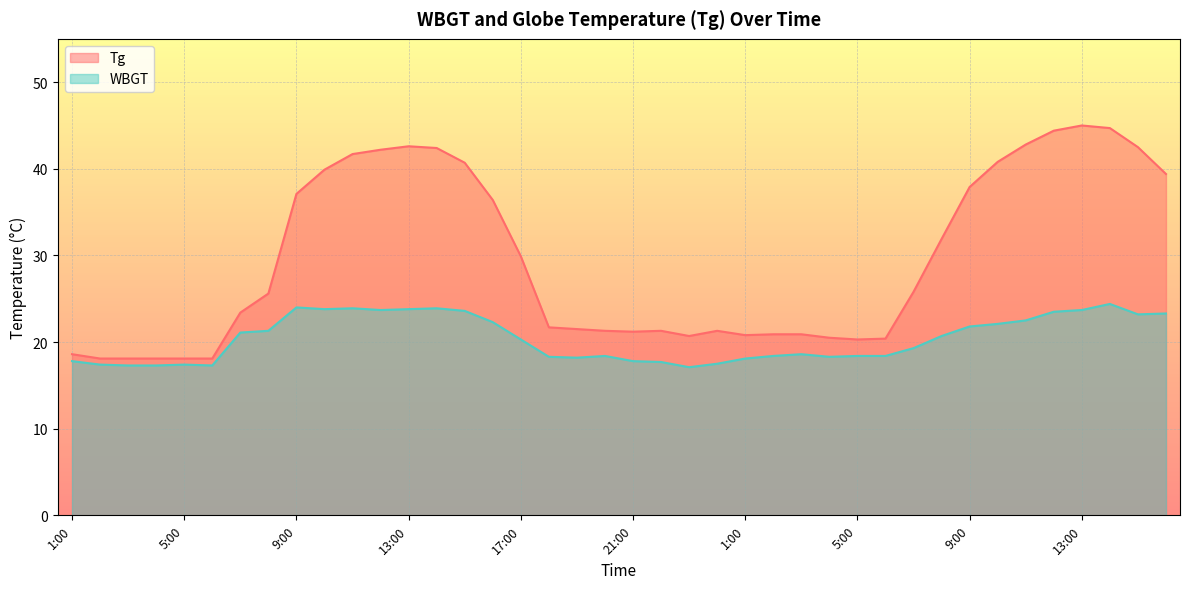

At which label is WBGT closest to 20?

17:00